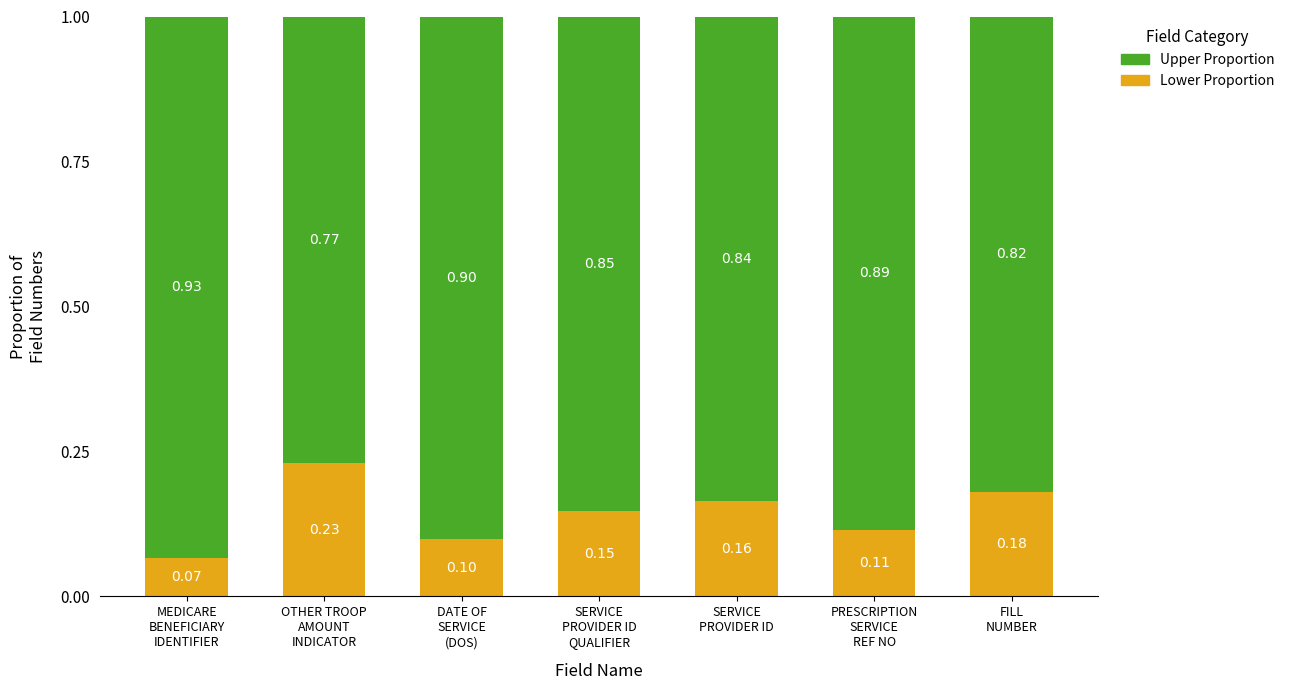

Does the chart contain stacked bars?

Yes